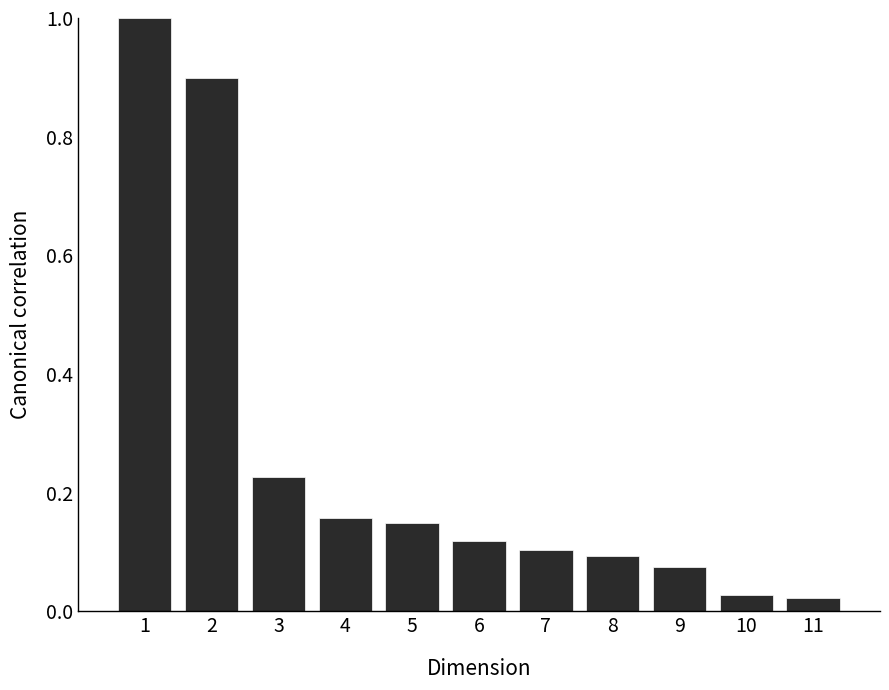

The value at 7 is 0.2. True or false?

False